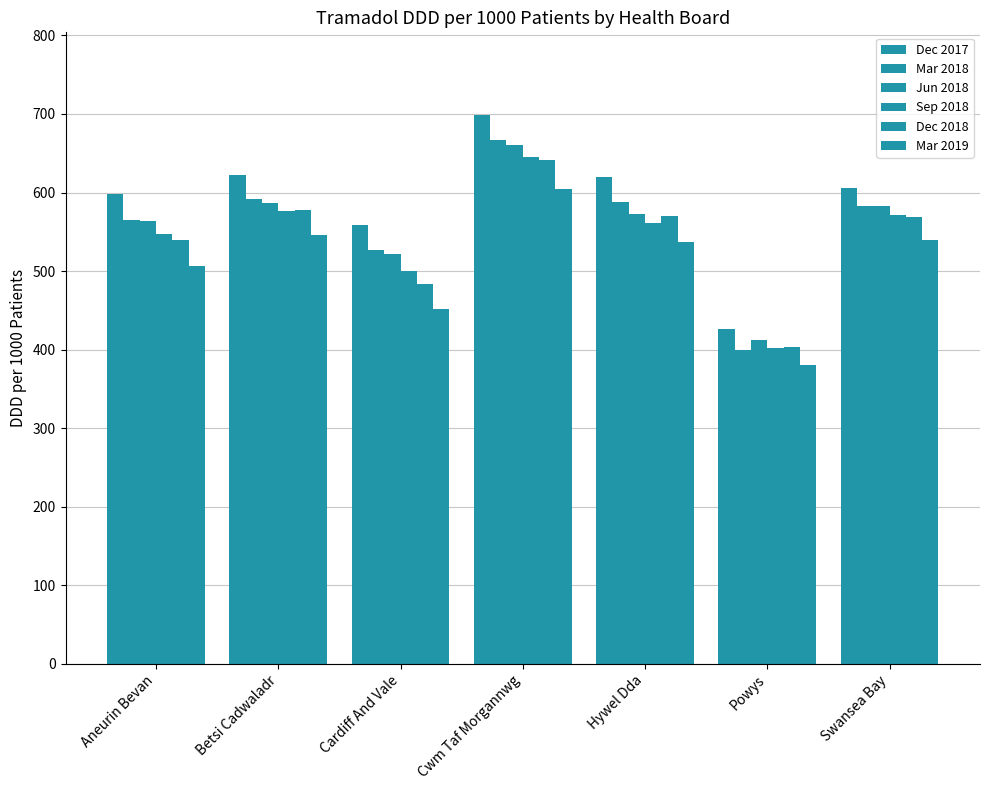

How many distinct data groups are displayed?

6